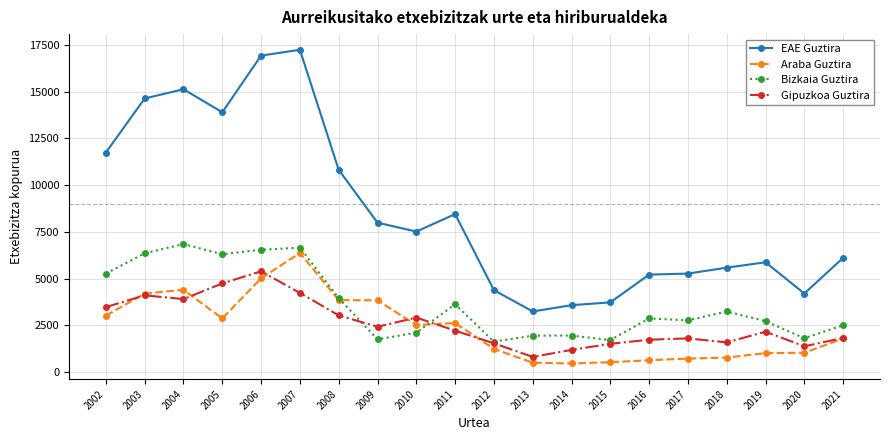

What value does the Gipuzkoa Guztira series have at 2005?

4739